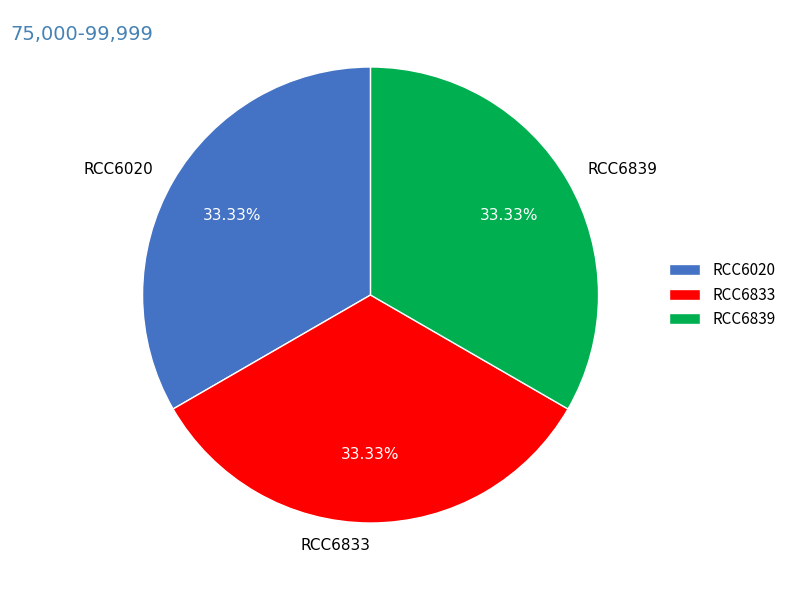

What percentage is the RCC6839 slice, to the nearest percent?

33%